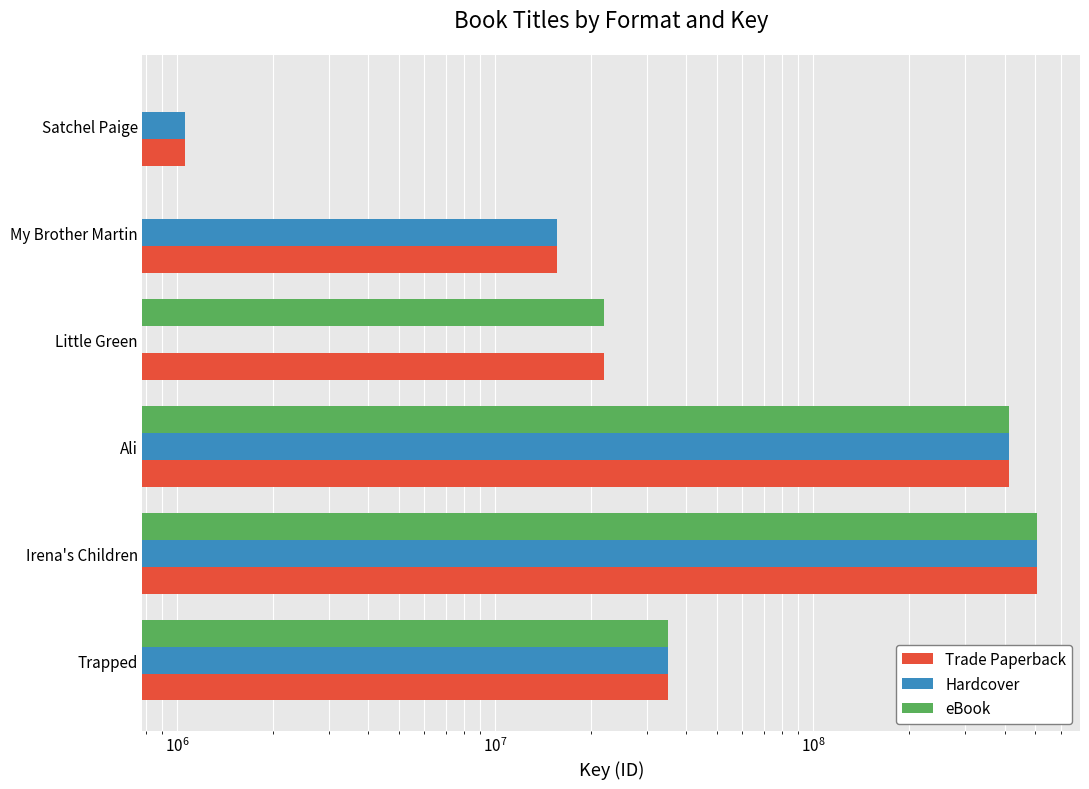

Is the value of eBook at Satchel Paige greater than the value of Hardcover at Little Green?

No